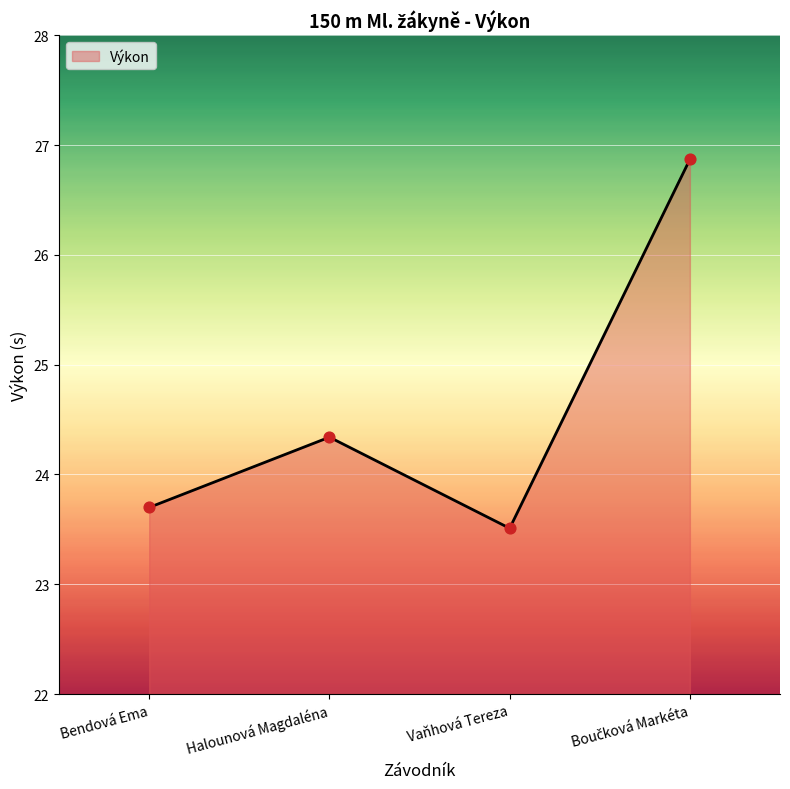

What is the change in value from Bendová Ema to Halounová Magdaléna?

+0.6